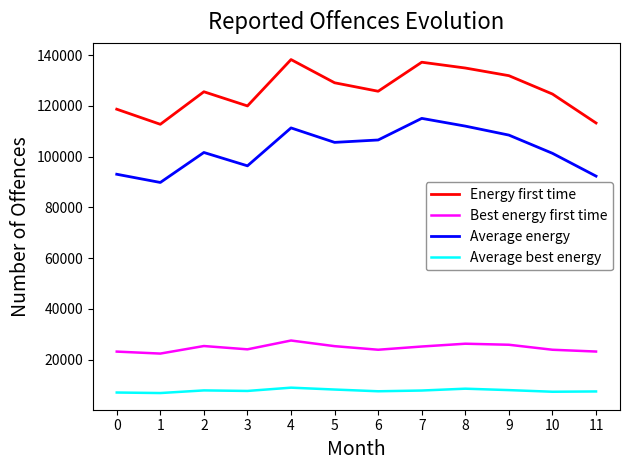

The Energy first time series shows 162177 at 3. True or false?

False